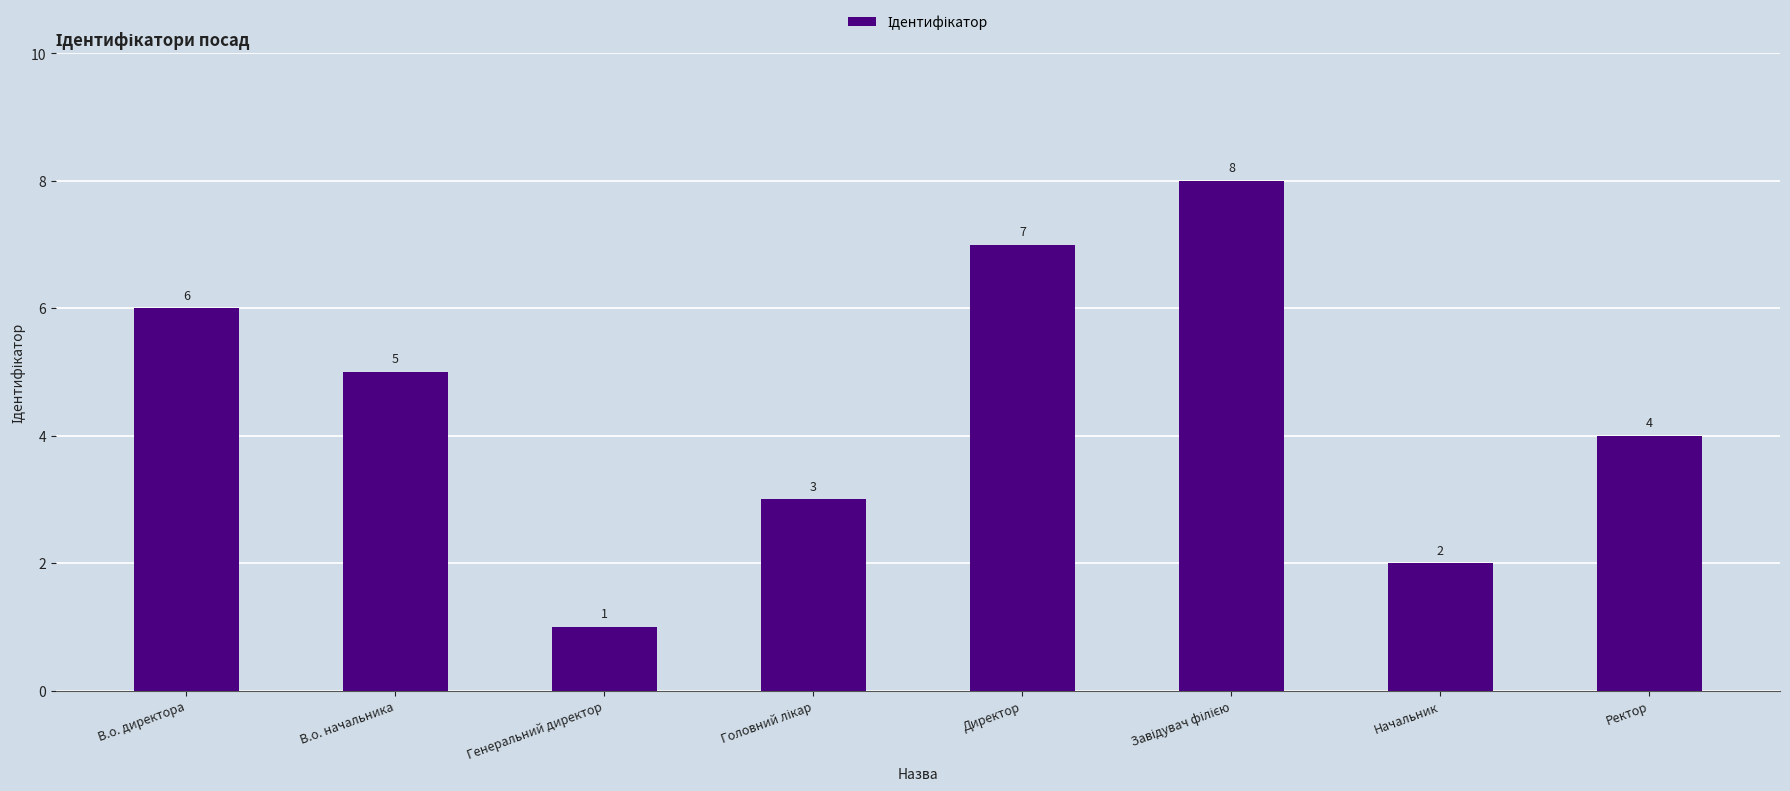

What is the difference between the maximum and minimum values?

7